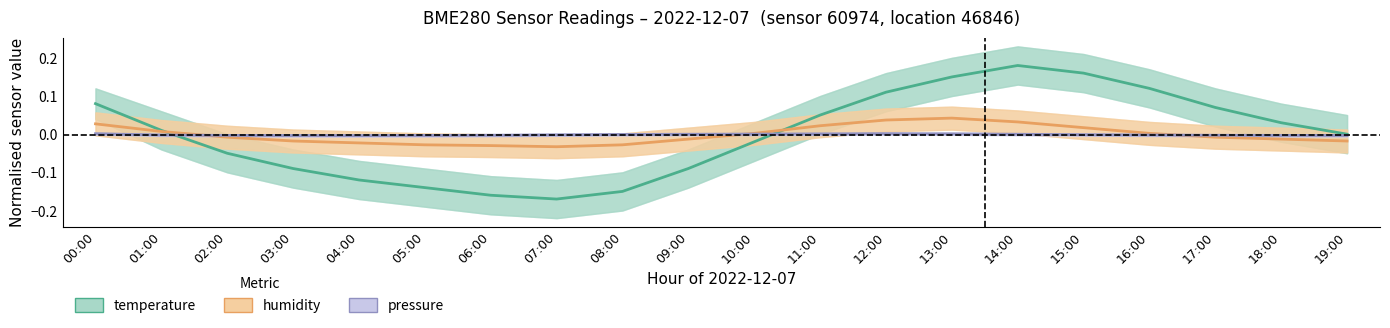

What position from the right is 15:00?

5